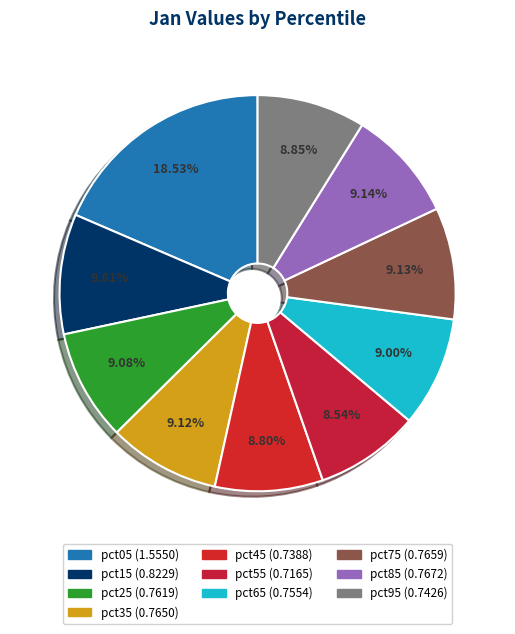

Which slice is the smallest?

pct55